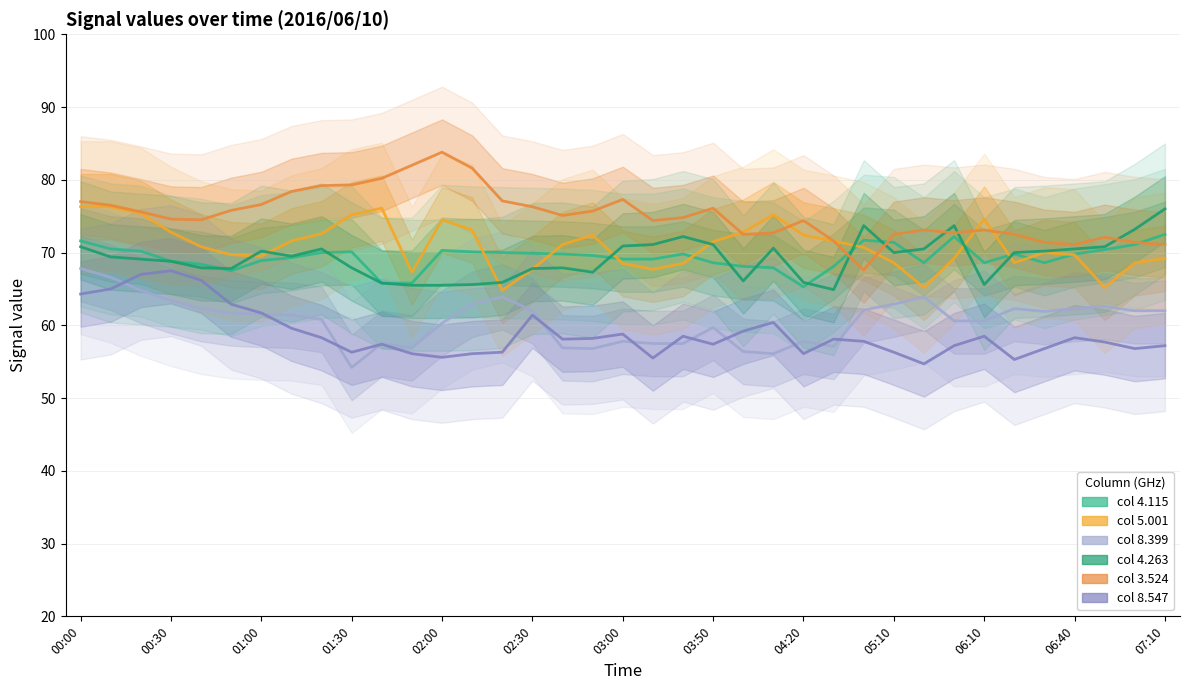

How many lines are shown in the chart?

6